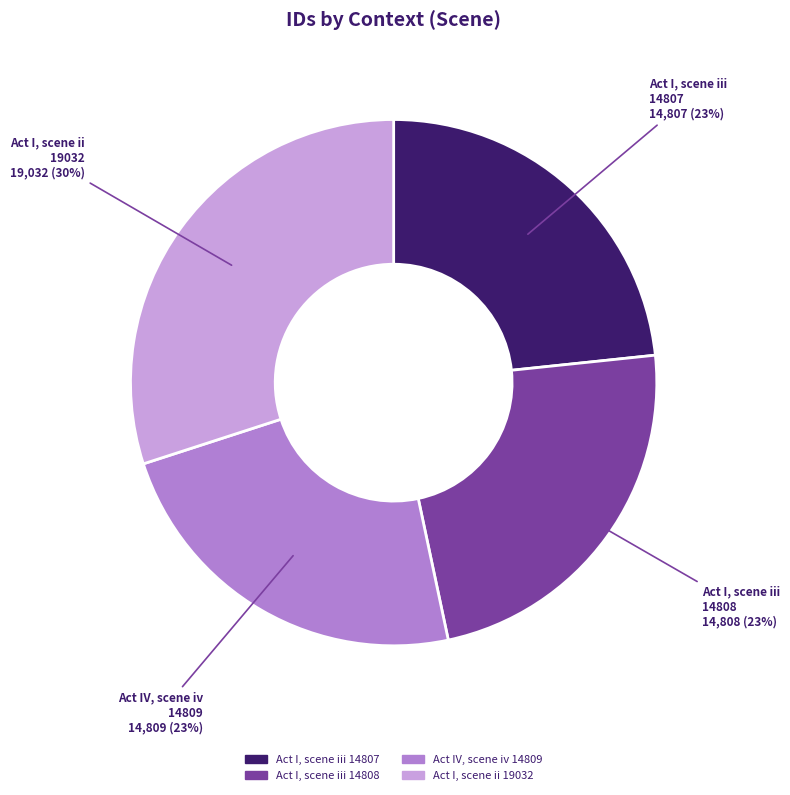

True or false: Act IV, scene iv 14809 accounts for 23% of the total.

True